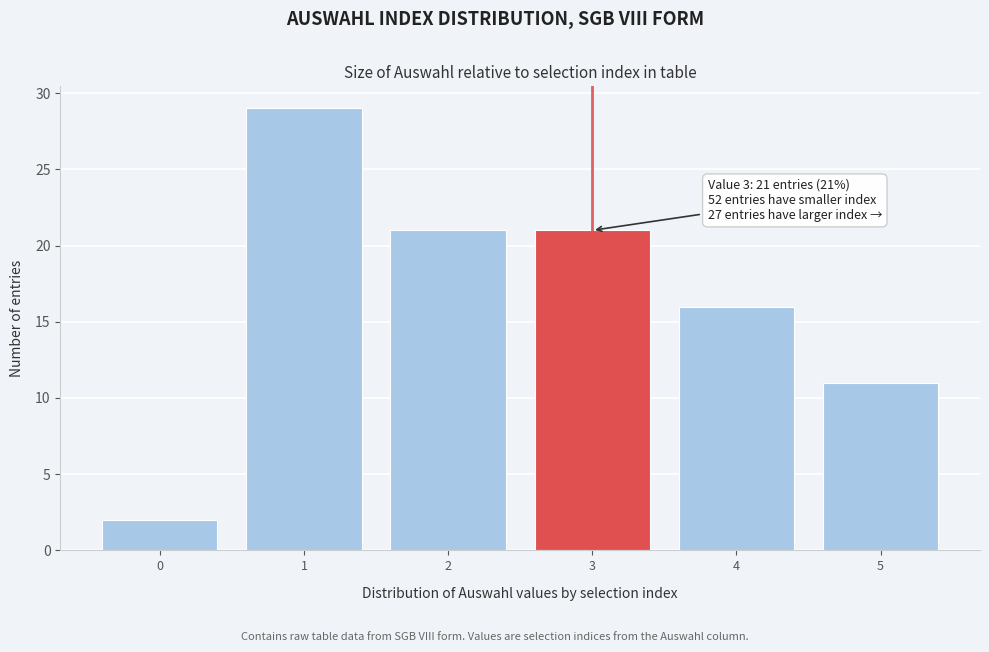

Over which range of the x-axis is the bar tallest?

0.5 to 1.5